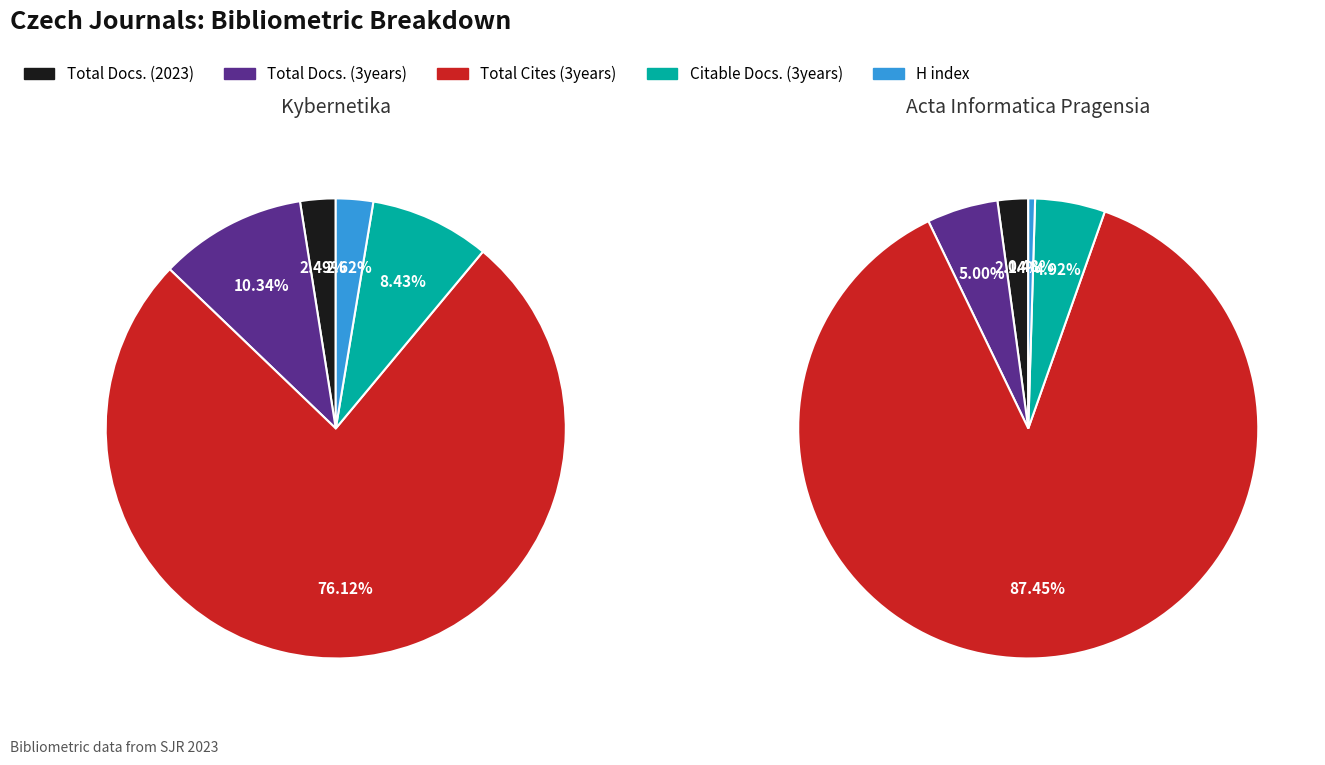

To the nearest percent, what is the combined percentage of Kybernetika and Acta Informatica Pragensia?

100%